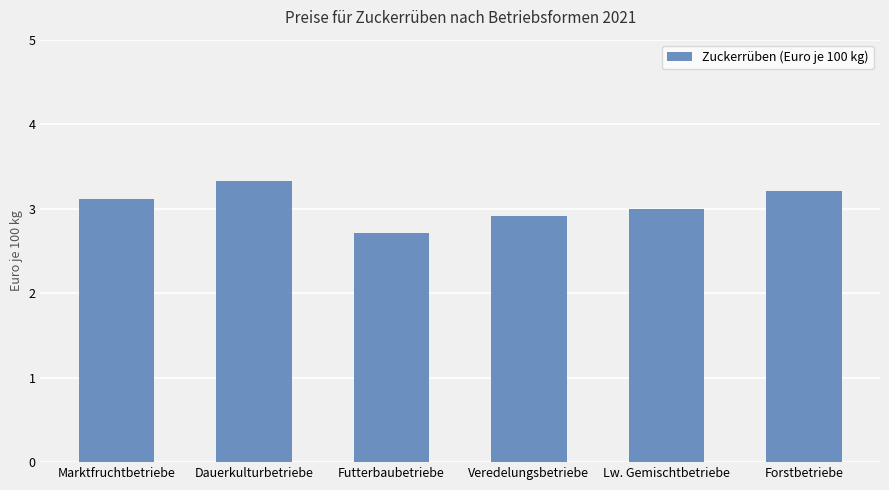

Count the number of data series in this chart.

1